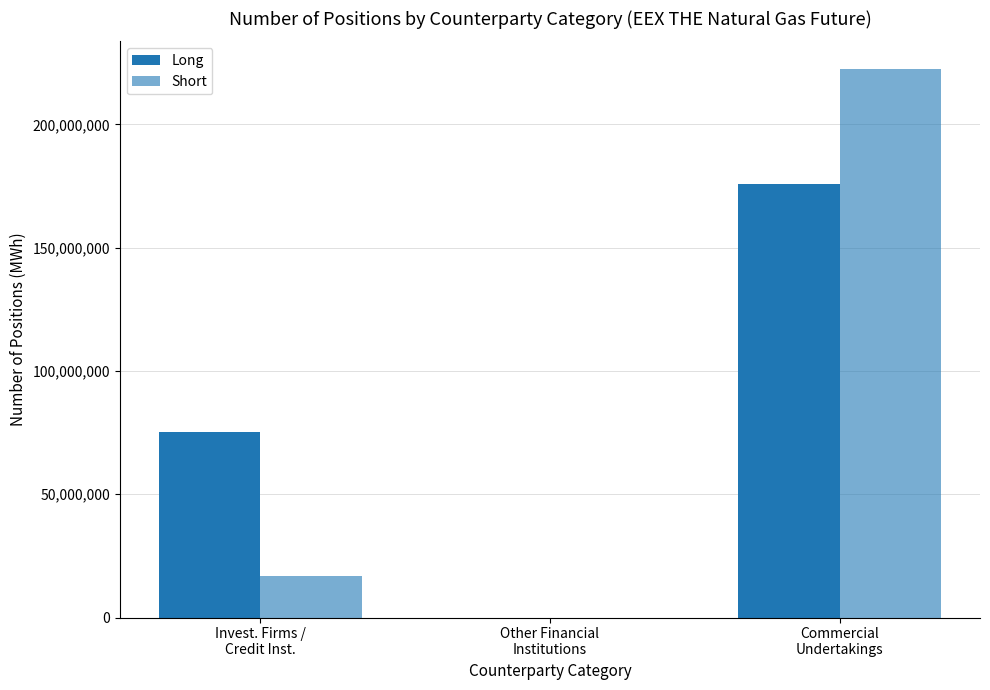

What is the difference between the second highest and minimum values in the Long series?

75441604